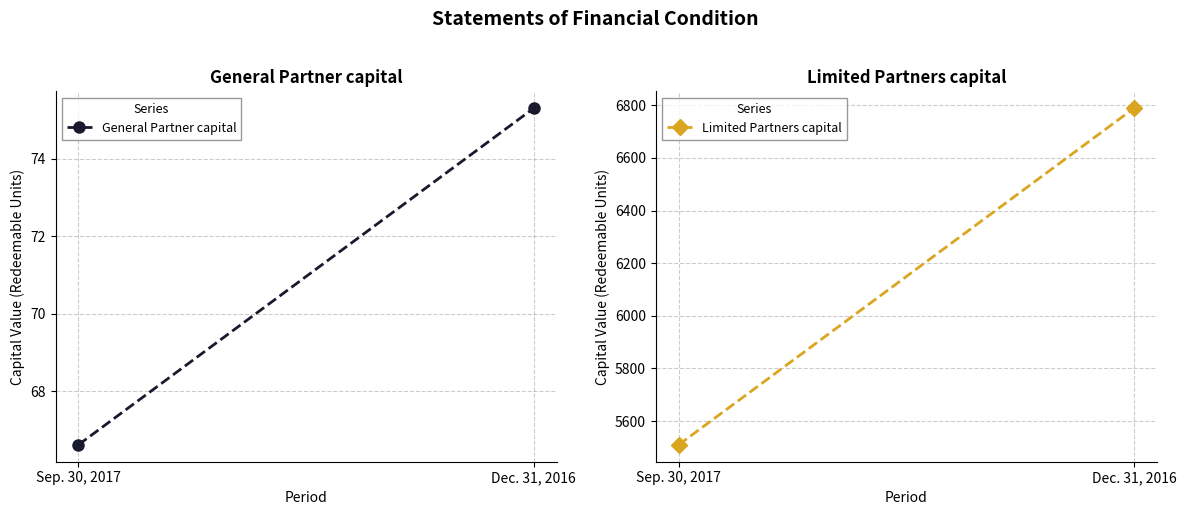

Which has a higher value, Dec. 31, 2016 or Sep. 30, 2017?

Dec. 31, 2016